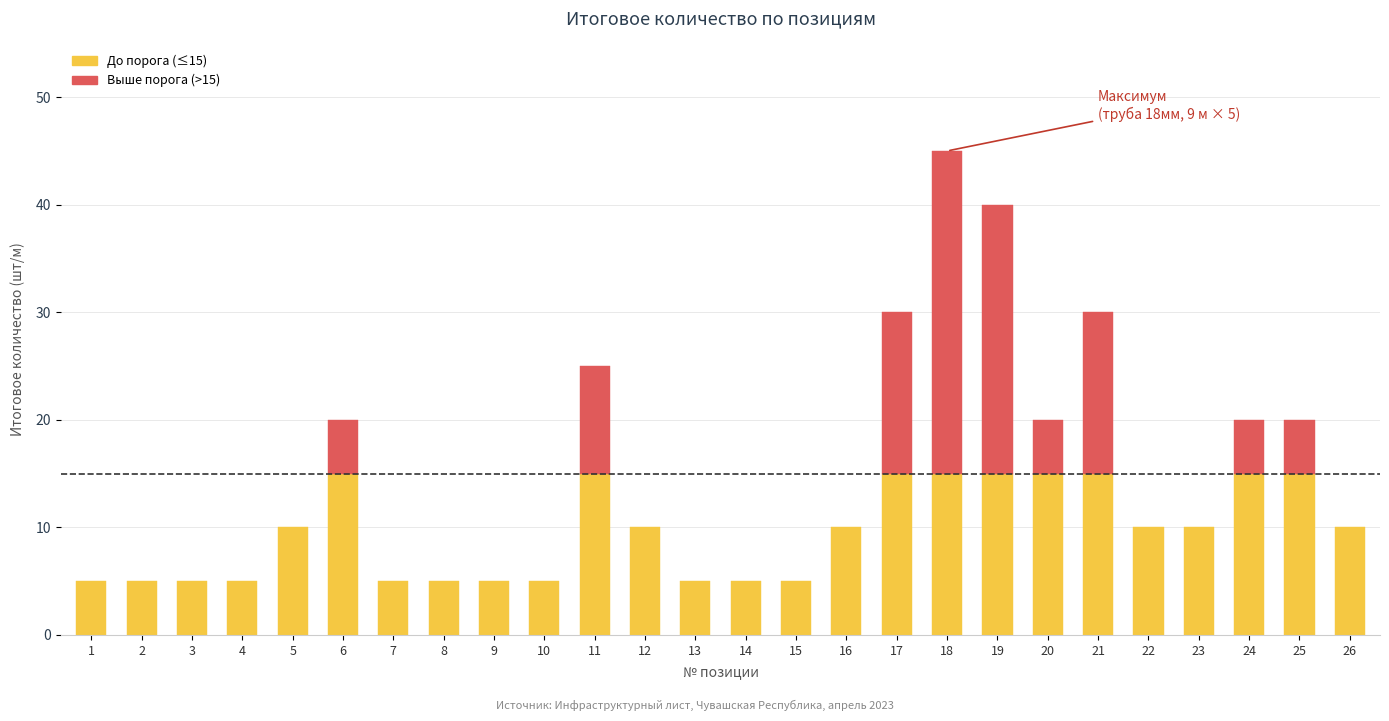

Does the chart contain any negative values?

No